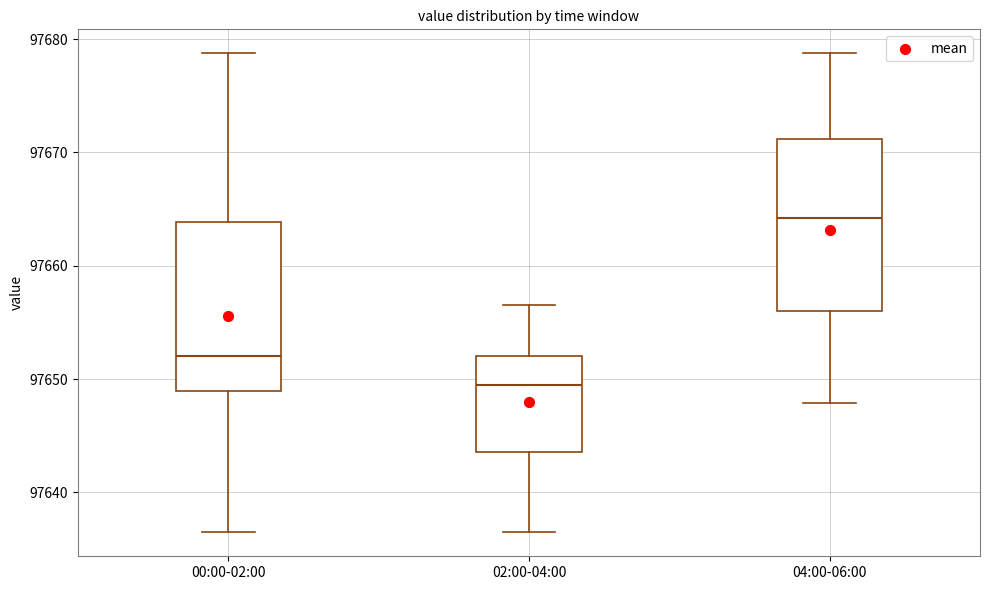

Which box's median line is the highest?

04:00-06:00